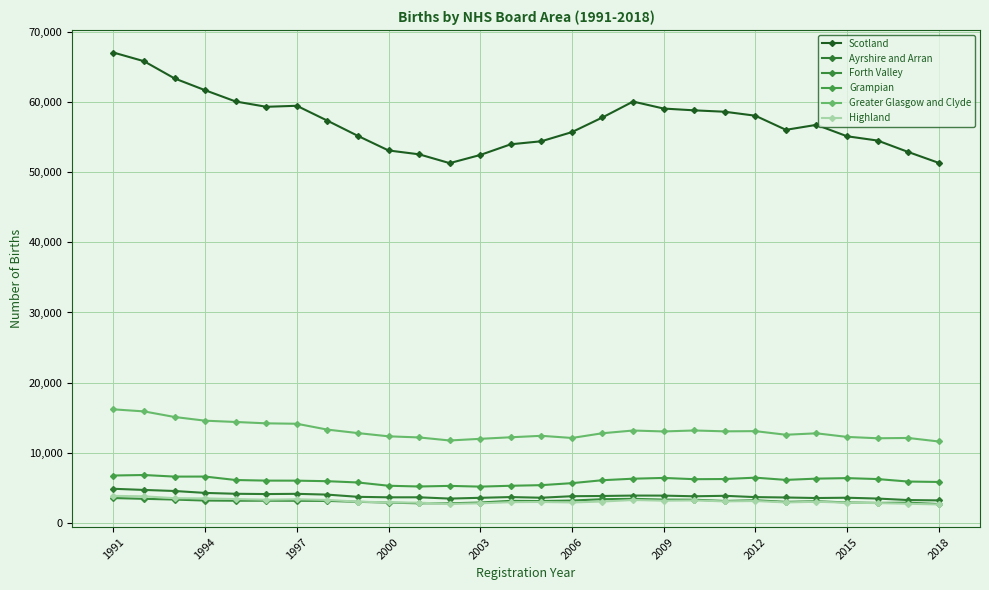

Does the chart display data point markers on the line(s)?

Yes